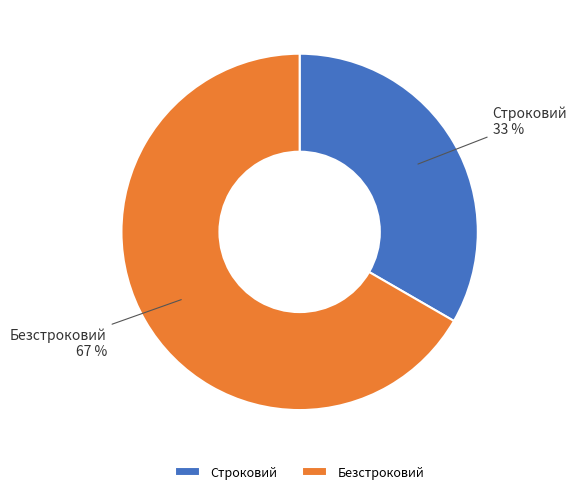

To the nearest percent, what is the combined percentage of Безстроковий and Строковий?

100%